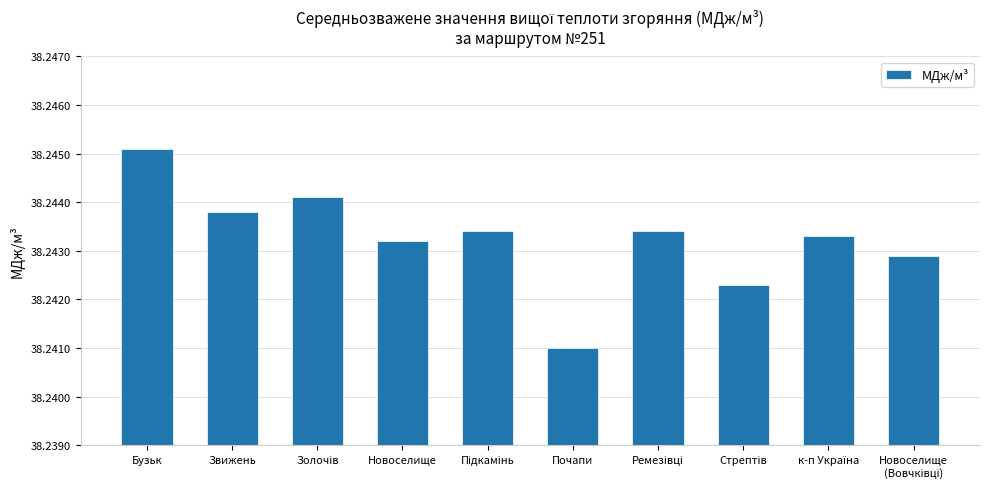

Which category has the lowest value across all series?

Почапи